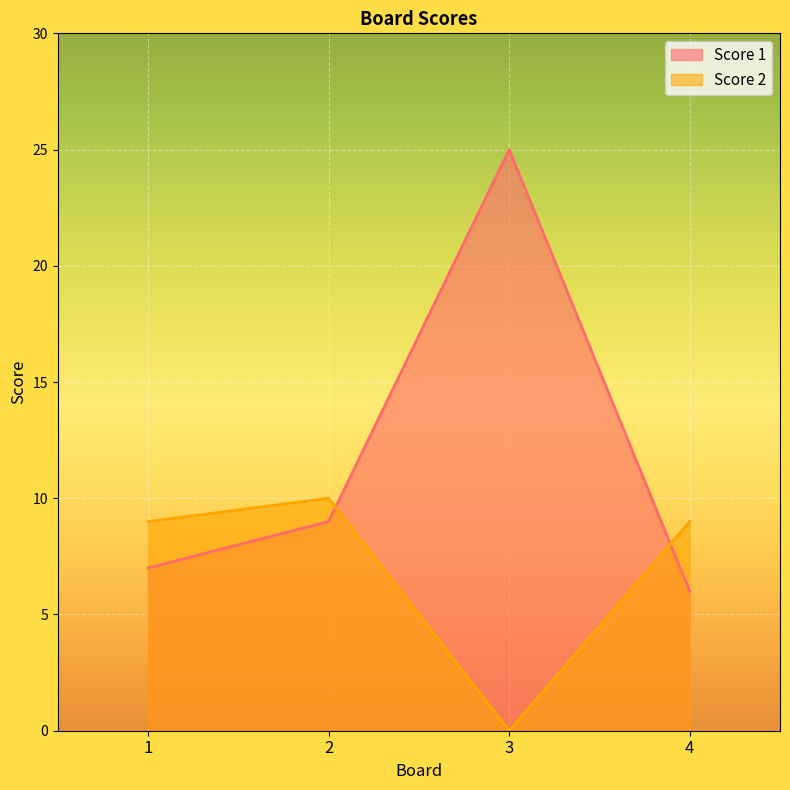

The Score 1 series shows 2 at 4. True or false?

False